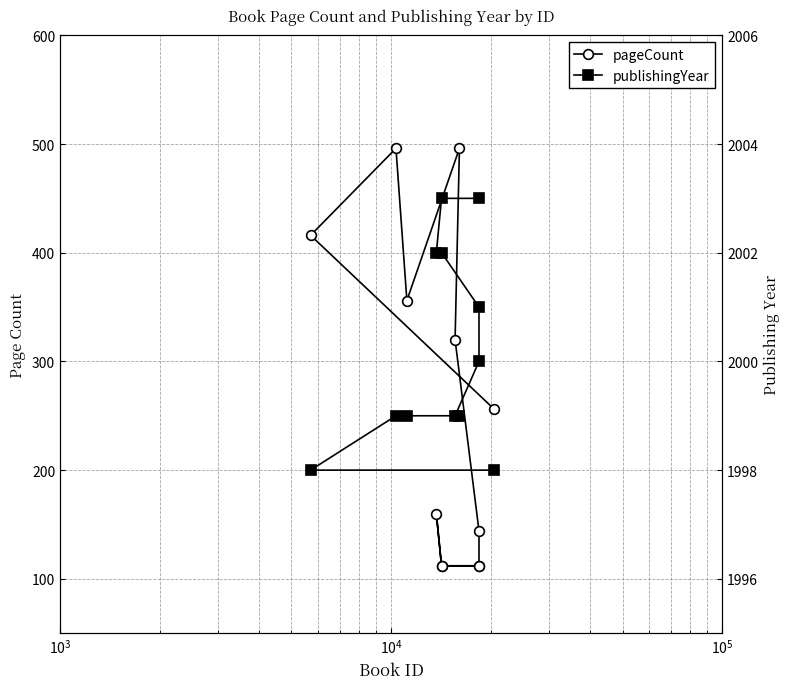

True or false: publishingYear and pageCount cross at least once.

False